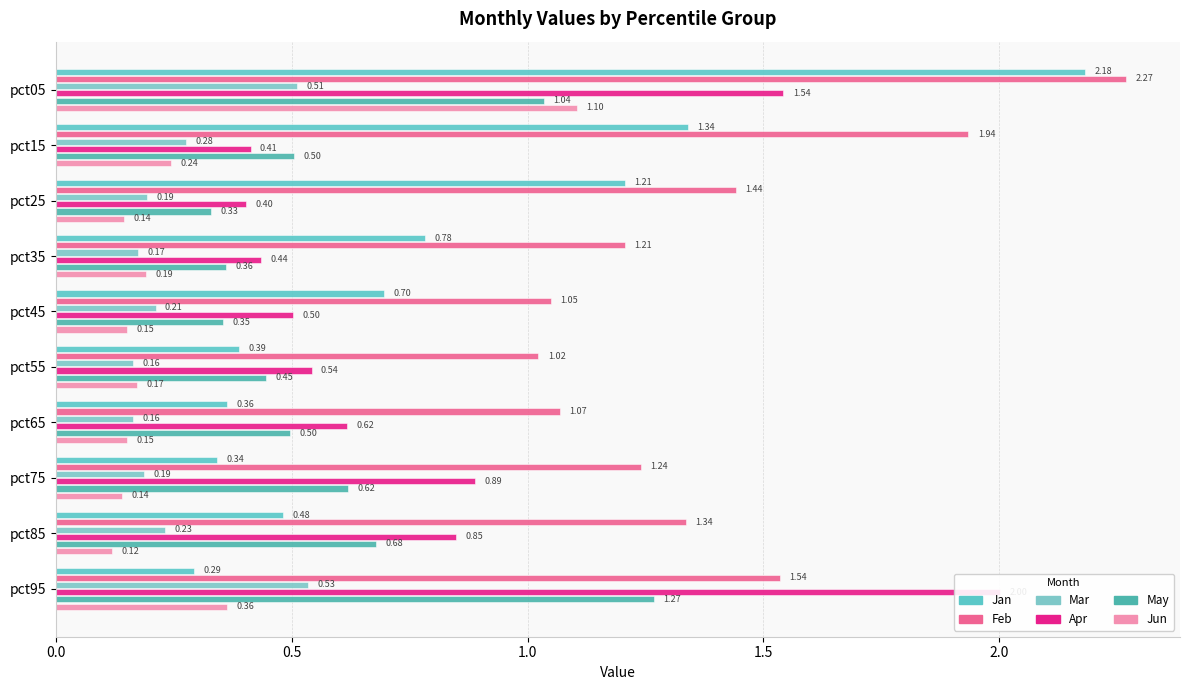

Is the value of Apr at pct95 greater than the value of Feb at pct15?

Yes